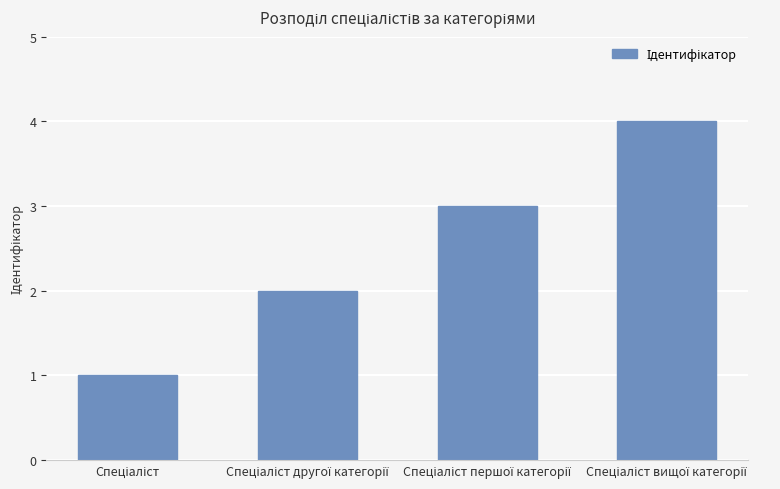

What is the value of the 3rd bar from the left?

3